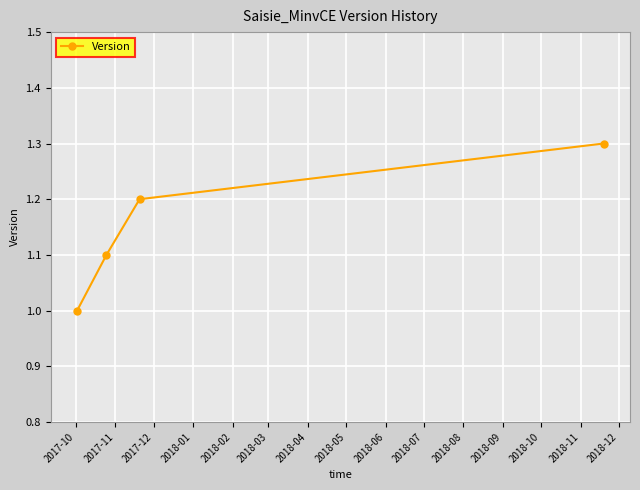

What is the smallest value displayed?

1.0